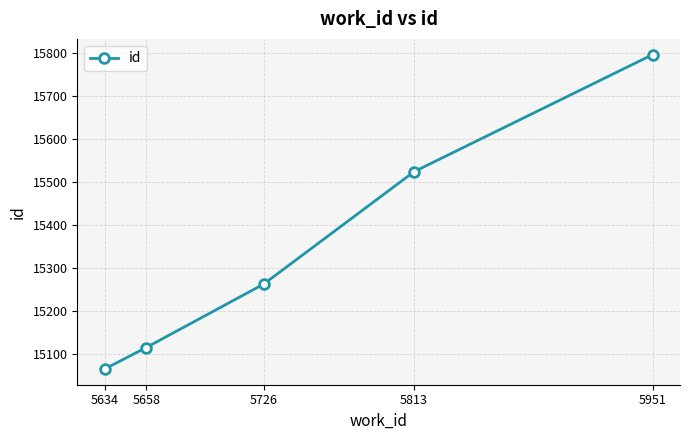

Reading left to right, list all the values displayed in this chart.

5634=15064	5658=15114	5726=15262	5813=15524	5951=15797